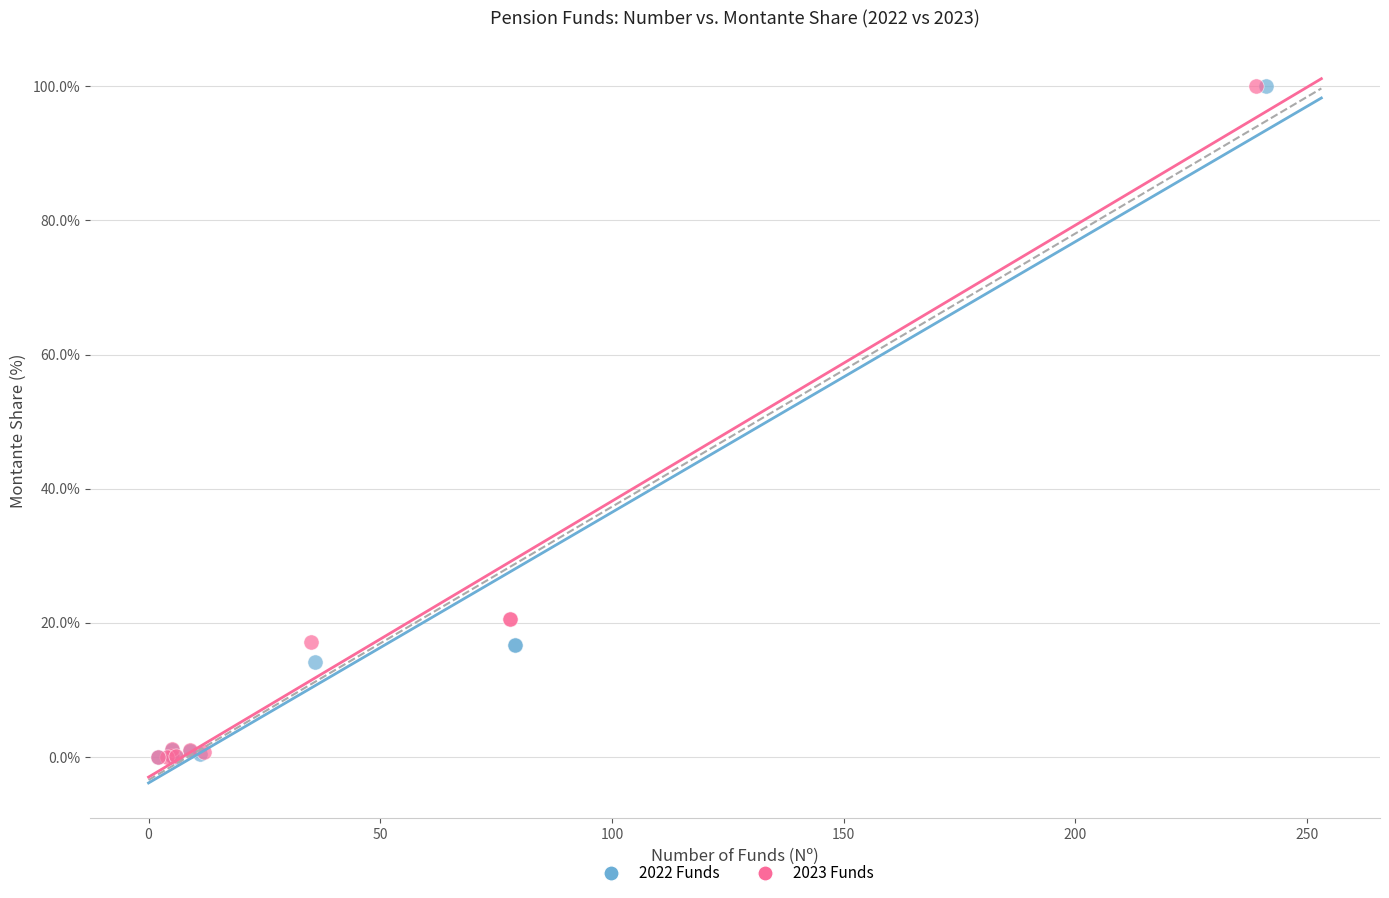

What are all the series names shown in the legend?

2022 Funds, 2023 Funds